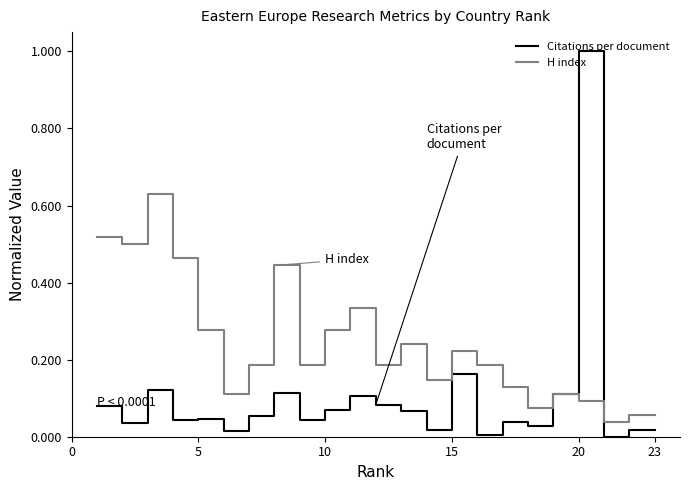

Count the number of data series in this chart.

2